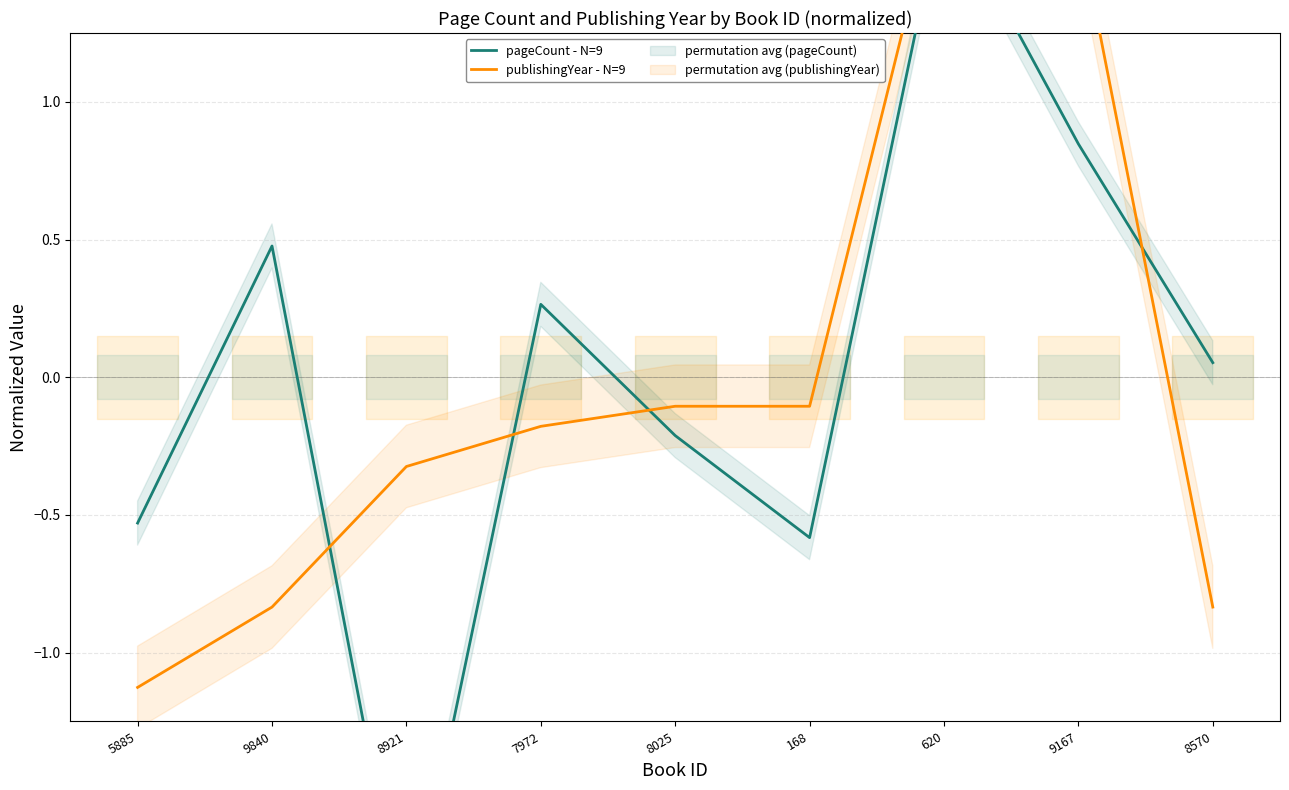

Between which two adjacent categories do publishingYear - N=9 and pageCount - N=9 first intersect?

9840 and 8921